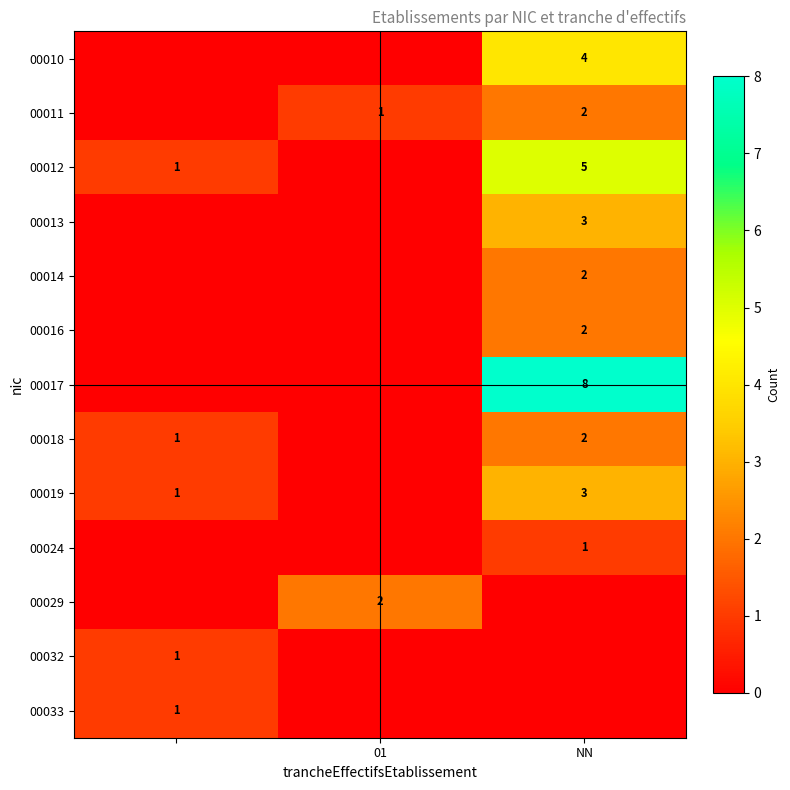

True or false: 00013 has a value of 3 at NN.

True